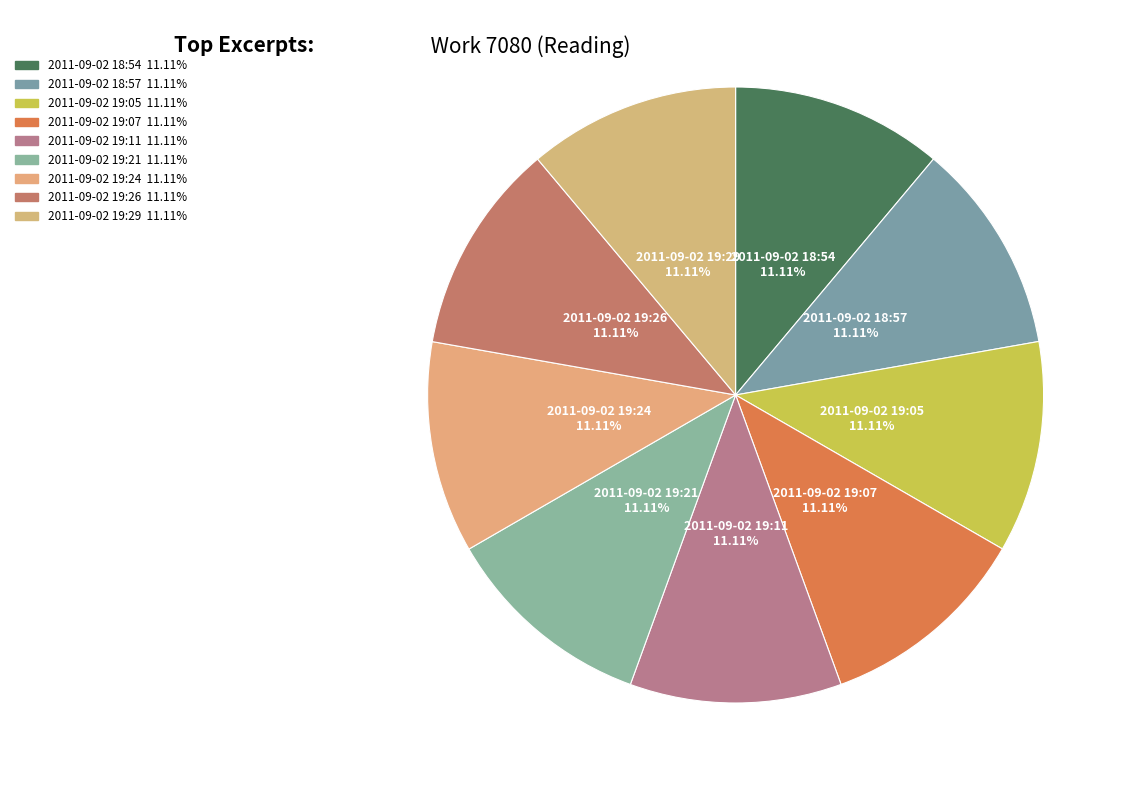

Which slice is the largest?

2011-09-02 19:29